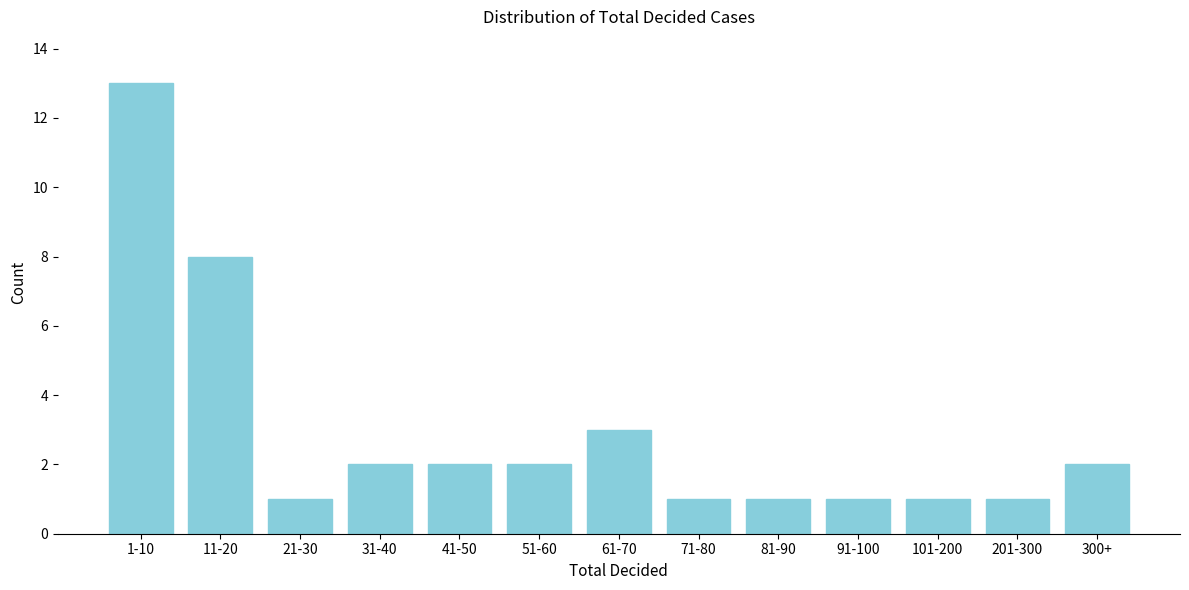

Reading left to right, transcribe all the data shown in this chart.

1-10=13	11-20=8	21-30=1	31-40=2	41-50=2	51-60=2	61-70=3	71-80=1	81-90=1	91-100=1	101-200=1	201-300=1	300+=2